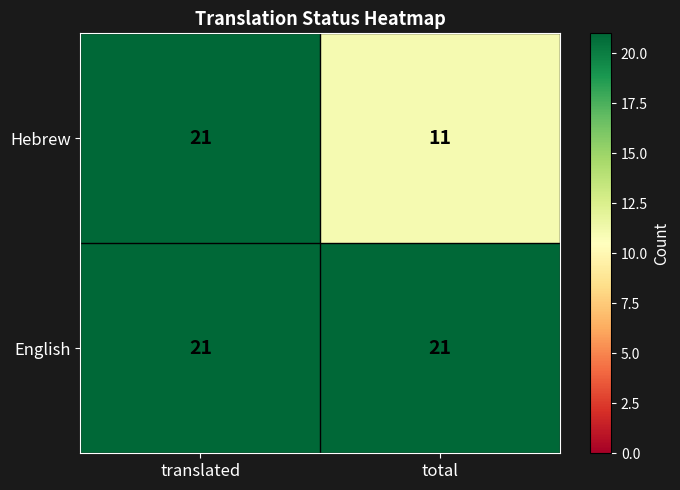

Which series changed the most between translated and total?

Hebrew